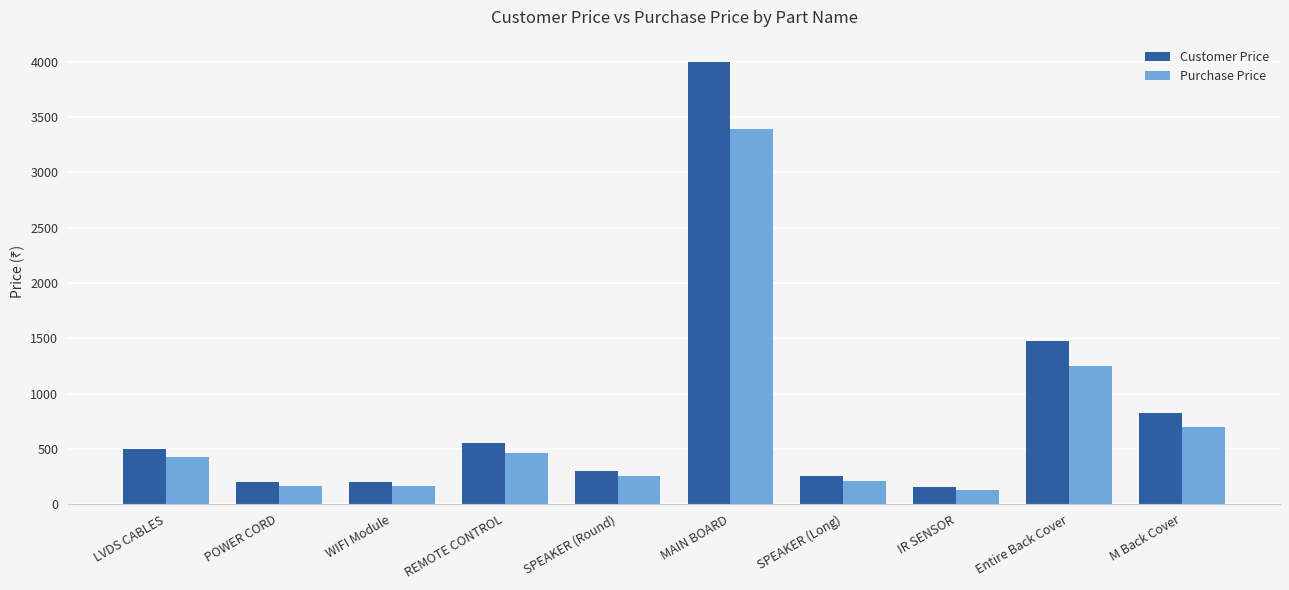

Which series has the largest range (max minus min)?

Customer Price